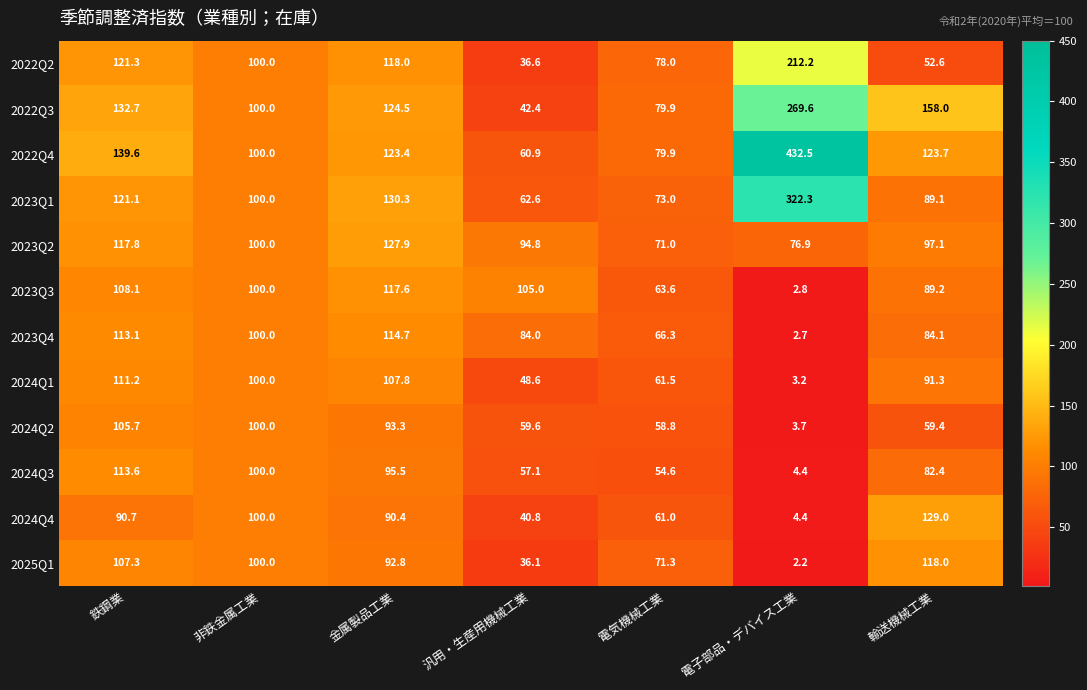

True or false: 2025Q1 has a value of 40.0 at 電気機械工業.

False